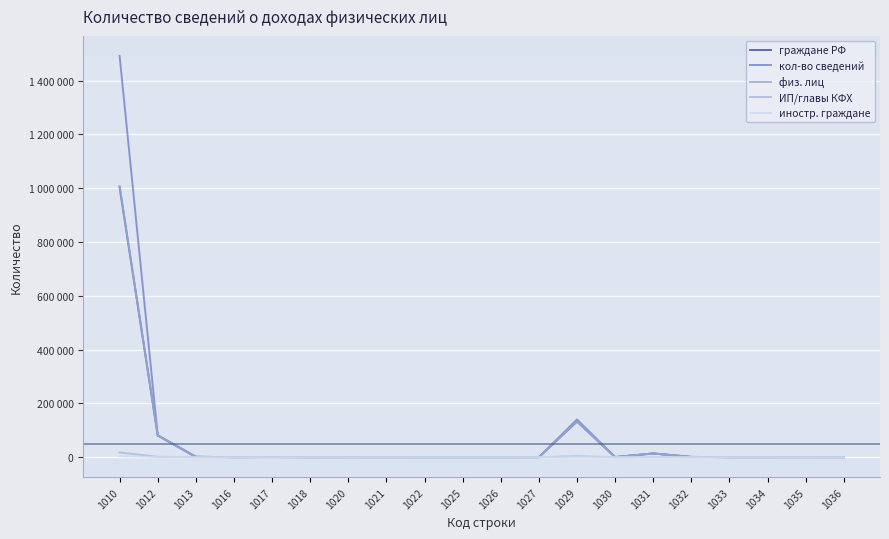

Does the chart display data point markers on the line(s)?

No